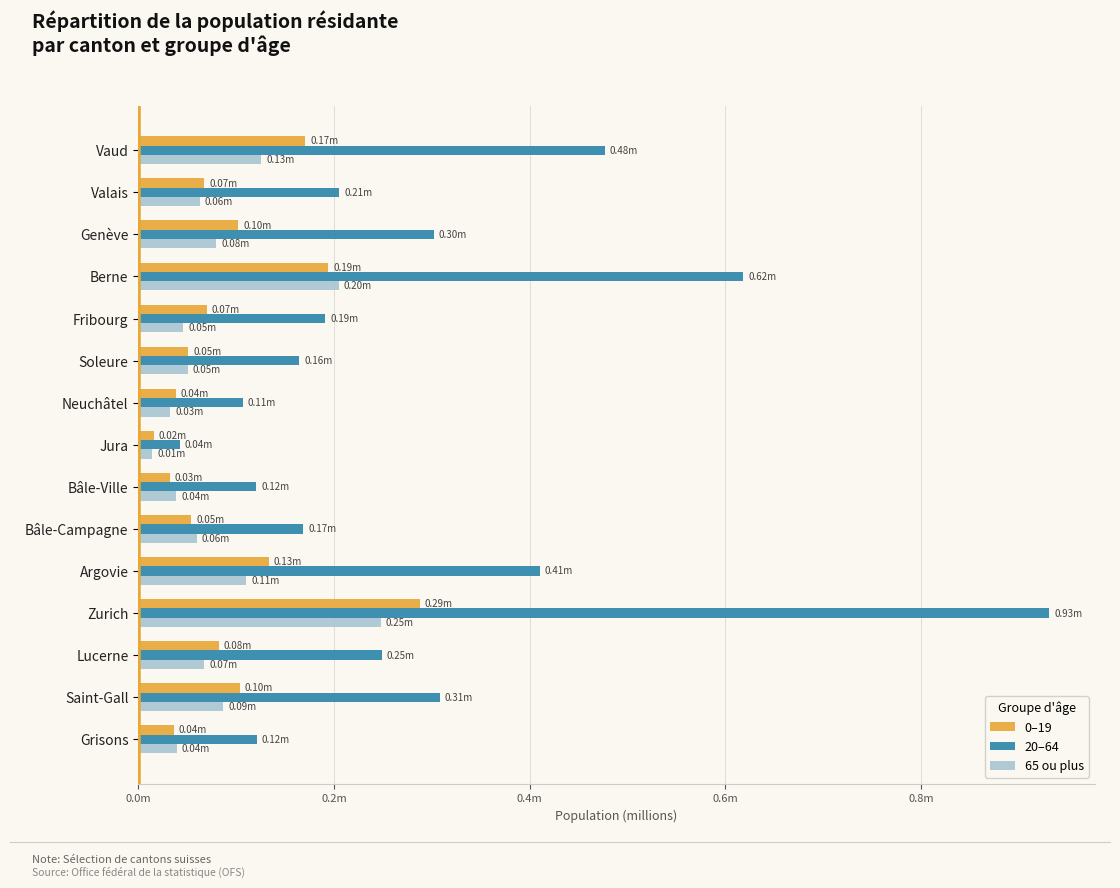

What are all the series names shown in the legend?

0–19, 20–64, 65 ou plus